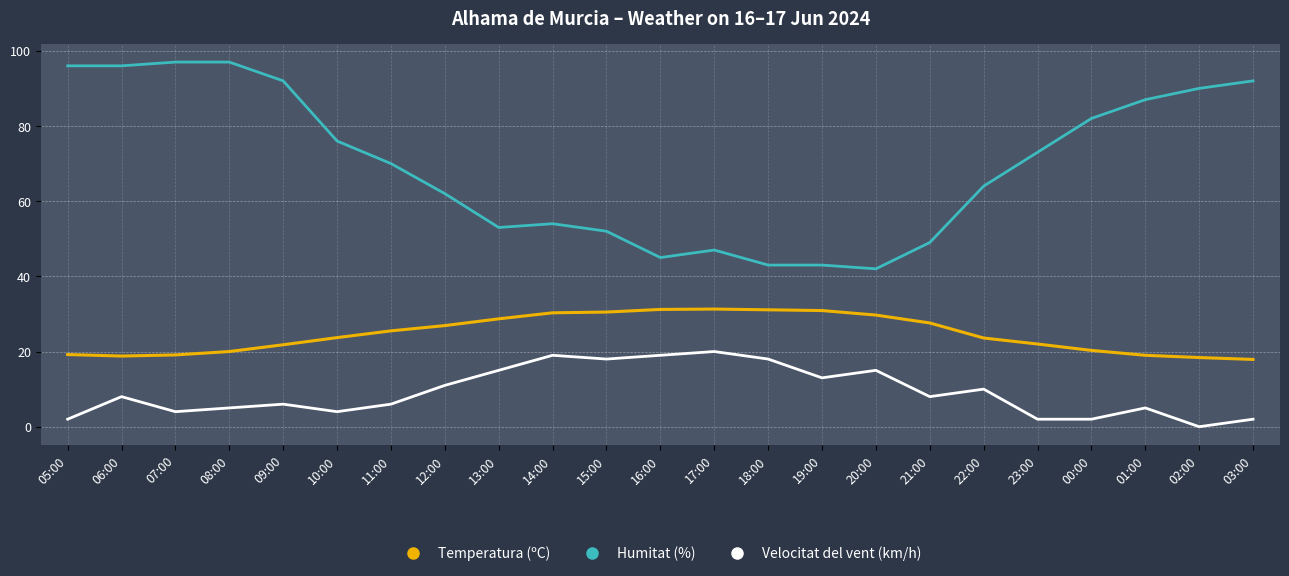

How many distinct data groups are displayed?

3